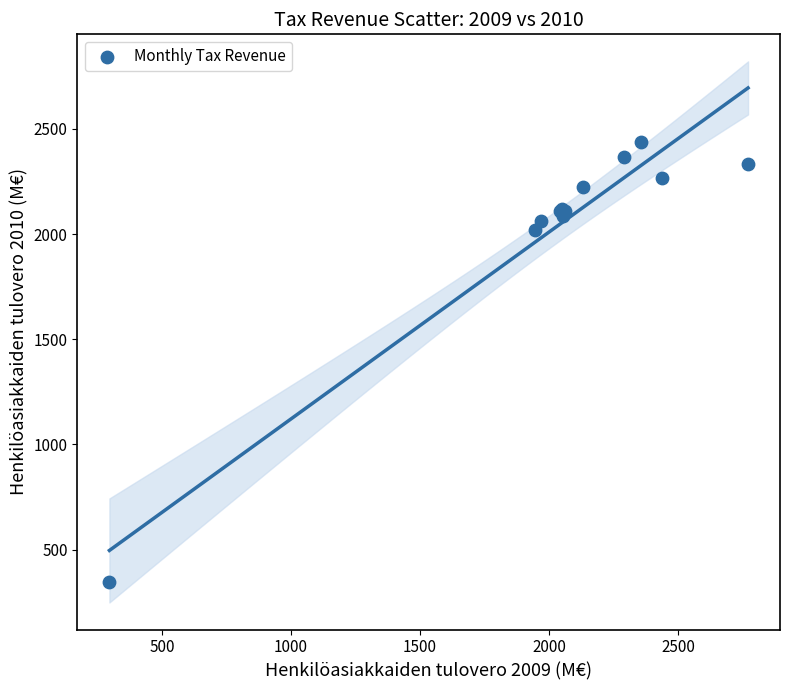

What Y value in the scatter plot is closest to 1391?

2019.1